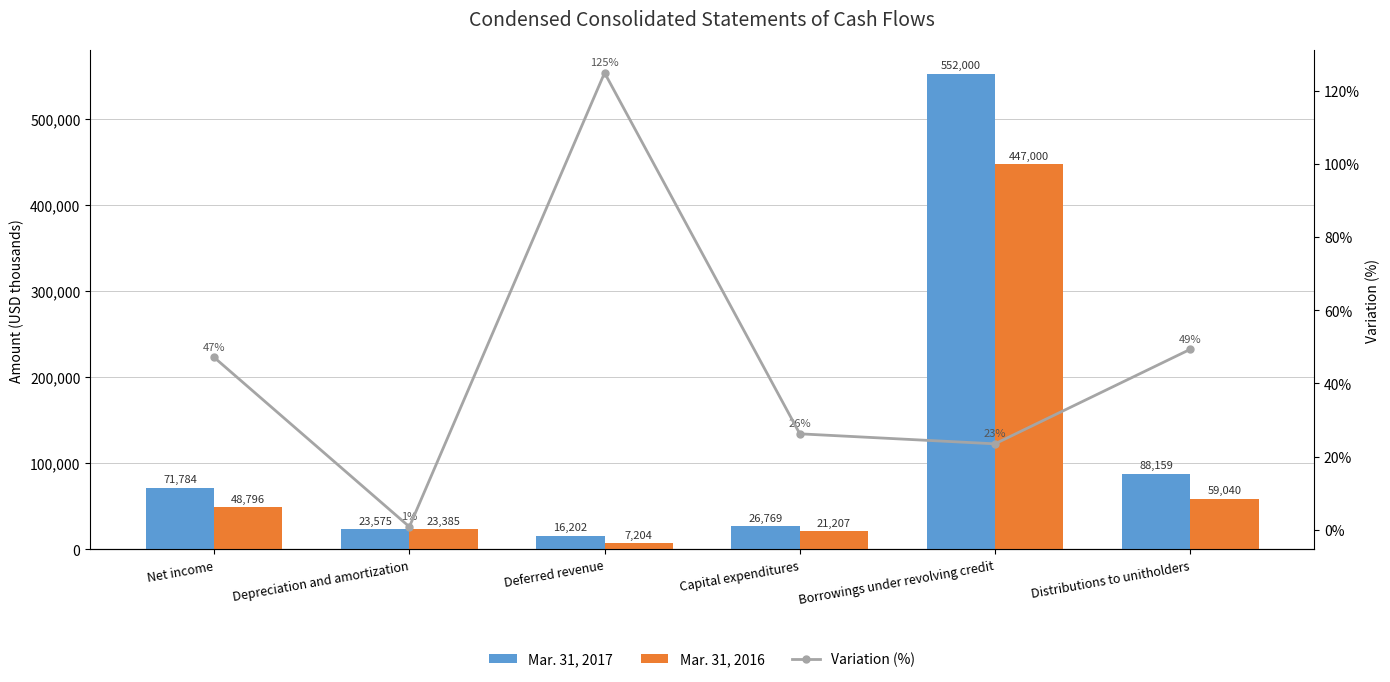

How many data points in Mar. 31, 2017 are above 71784?

2